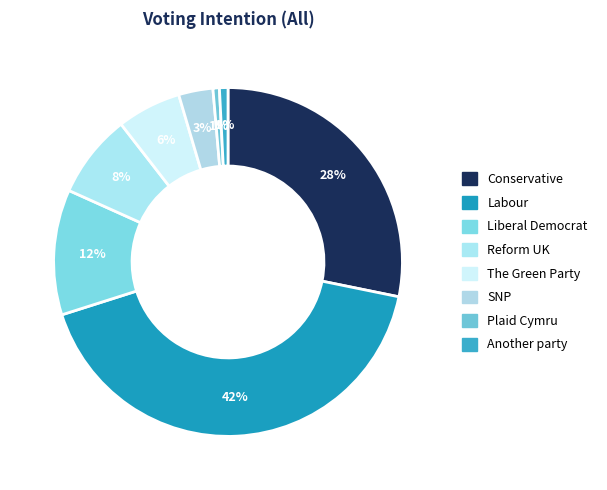

How many slices are in this pie chart?

8